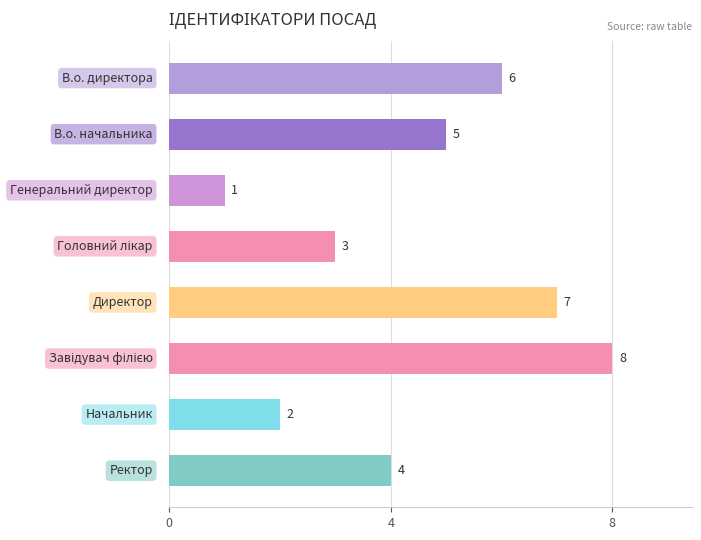

What is the value of the 4th bar from the top?

3